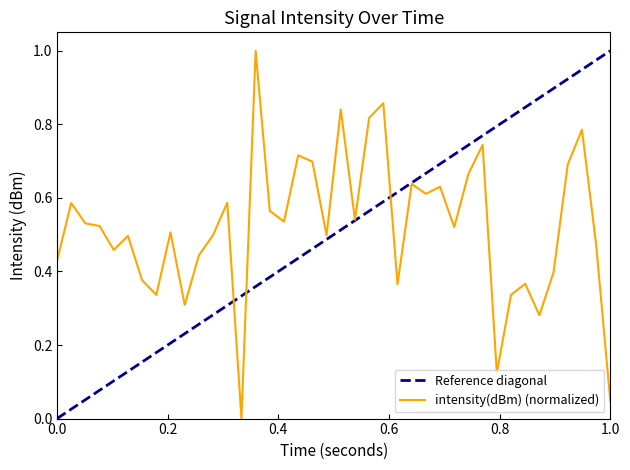

What is the average value?

0.5